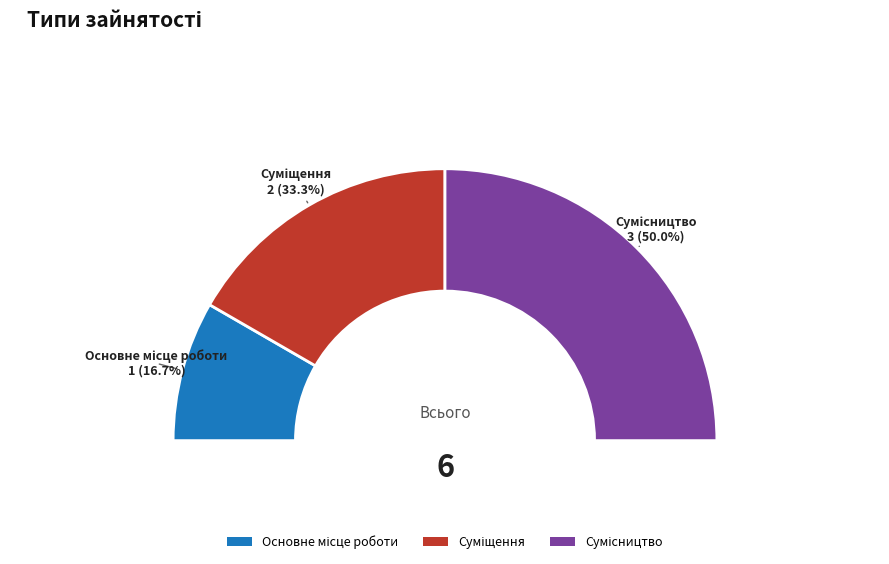

Which slice is the smallest?

Основне місце роботи